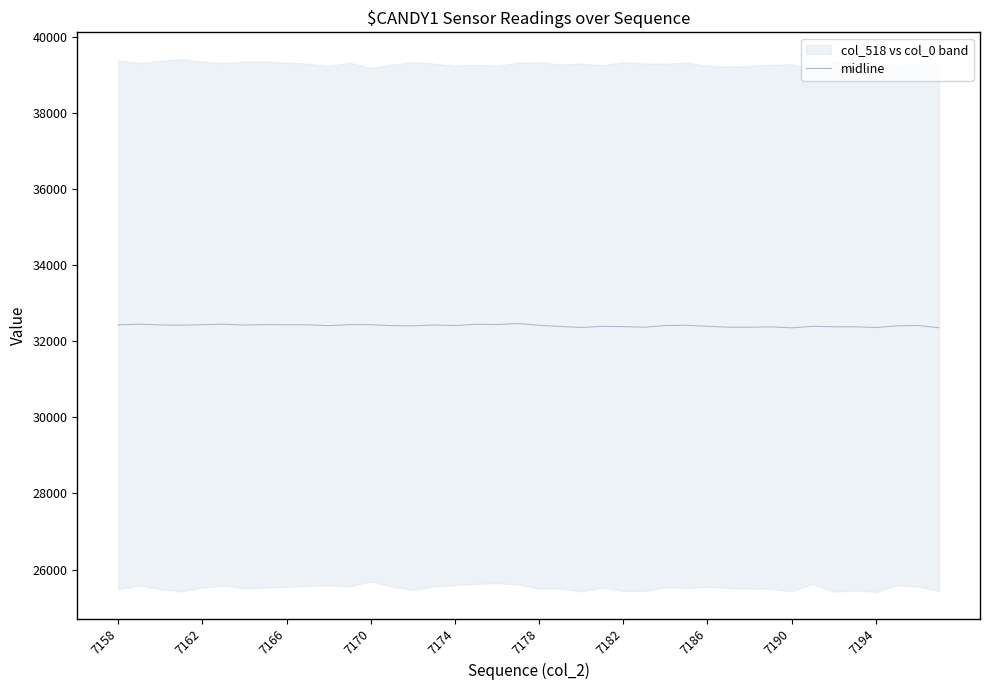

What is the lowest value of the midline series?

32349.5